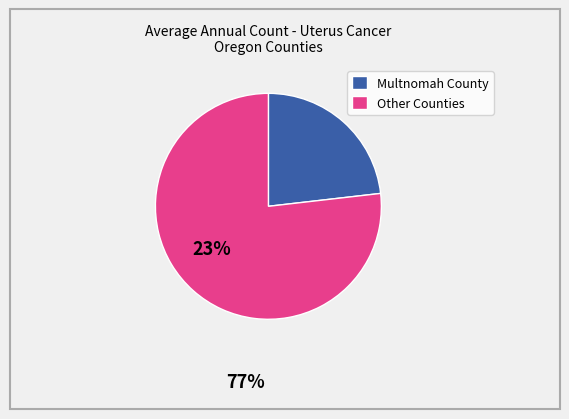

Combined, do Multnomah County and Other Counties account for over 50%?

Yes